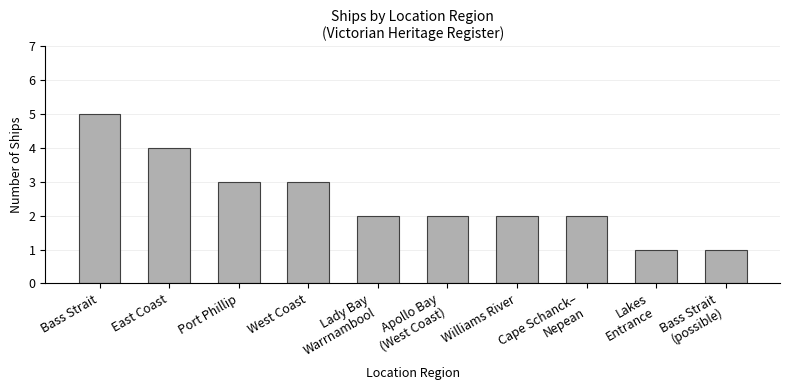

True or false: the data shows 2 at Apollo Bay
(West Coast).

True